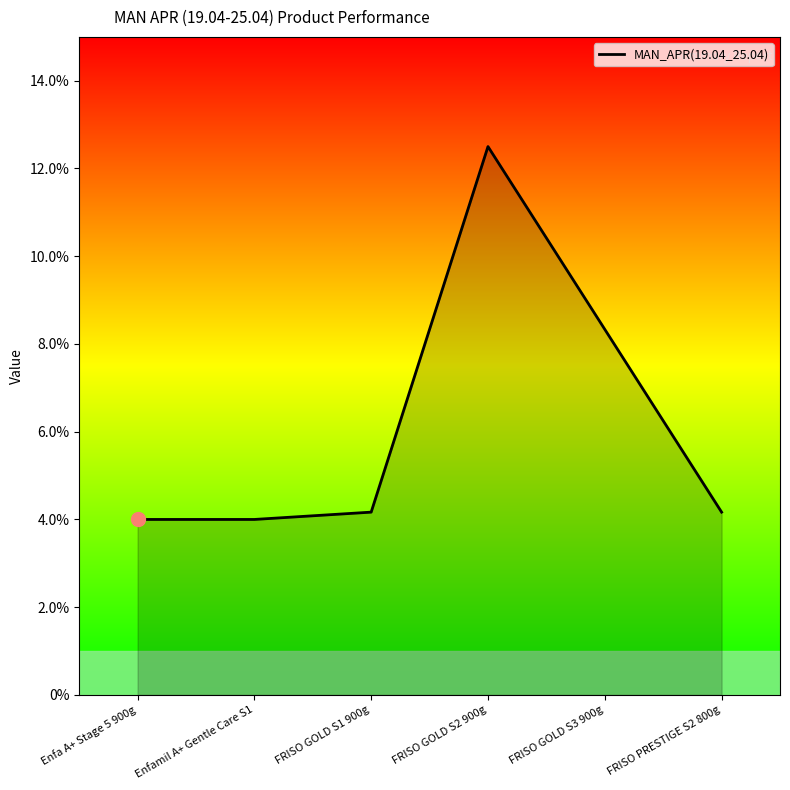

Rank the categories by value from highest to lowest.

FRISO GOLD S2 900g, FRISO GOLD S3 900g, FRISO GOLD S1 900g, FRISO PRESTIGE S2 800g, Enfa A+ Stage 5 900g, Enfamil A+ Gentle Care S1